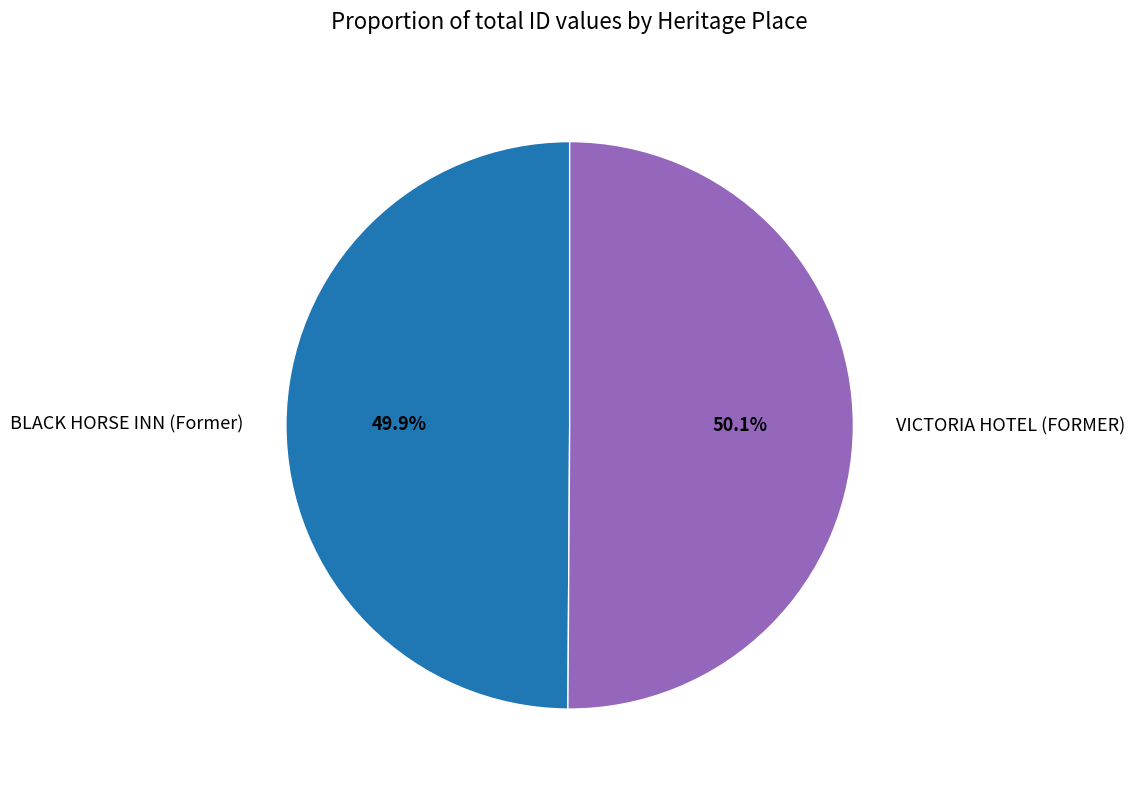

What is the ratio of the value at BLACK HORSE INN (Former) to the value at VICTORIA HOTEL (FORMER)?

1.0